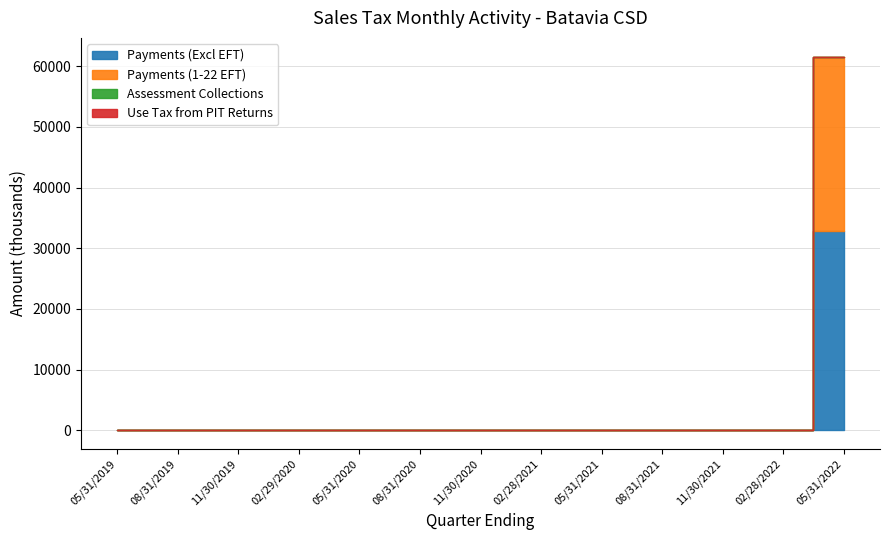

True or false: Payments (1-22 EFT) has more than 0 points higher than both neighbors.

False